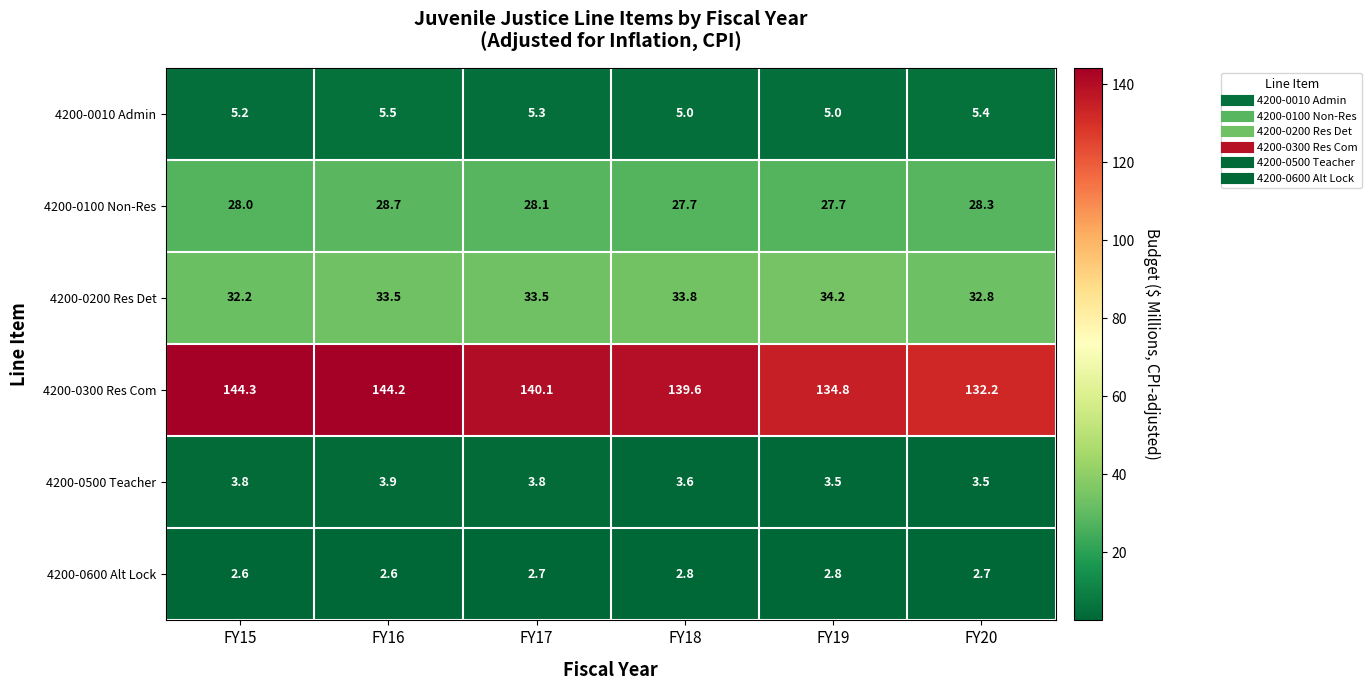

Is the value of 4200-0600 Alt Lock at FY20 greater than the value of 4200-0500 Teacher at FY20?

No